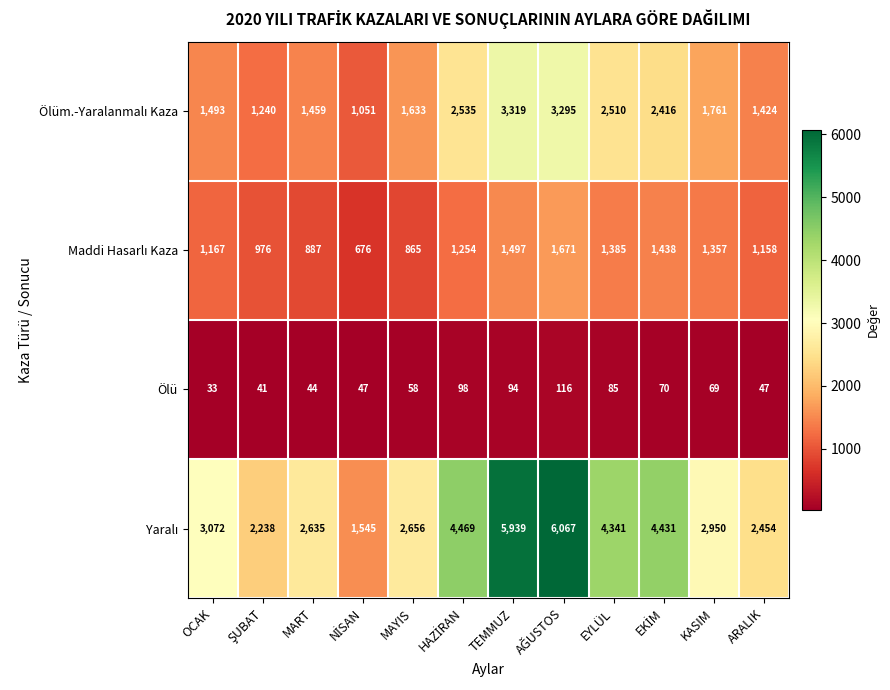

What is the smallest value displayed?

33